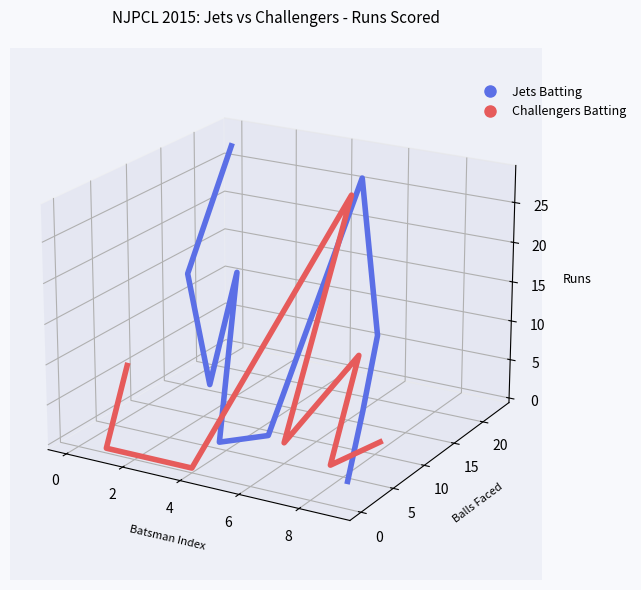

True or false: Jets Batting and Challengers Batting intersect in this chart.

True